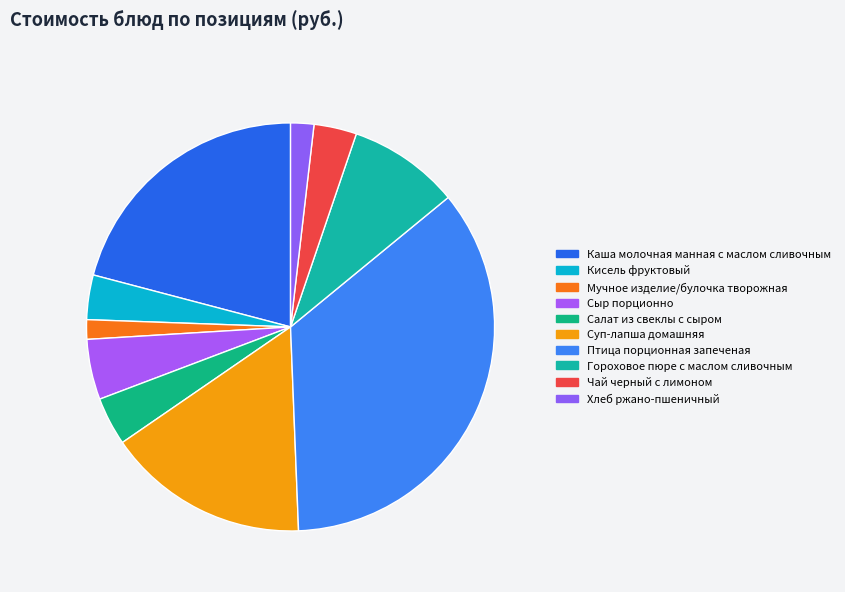

How many segments does this pie chart have?

10